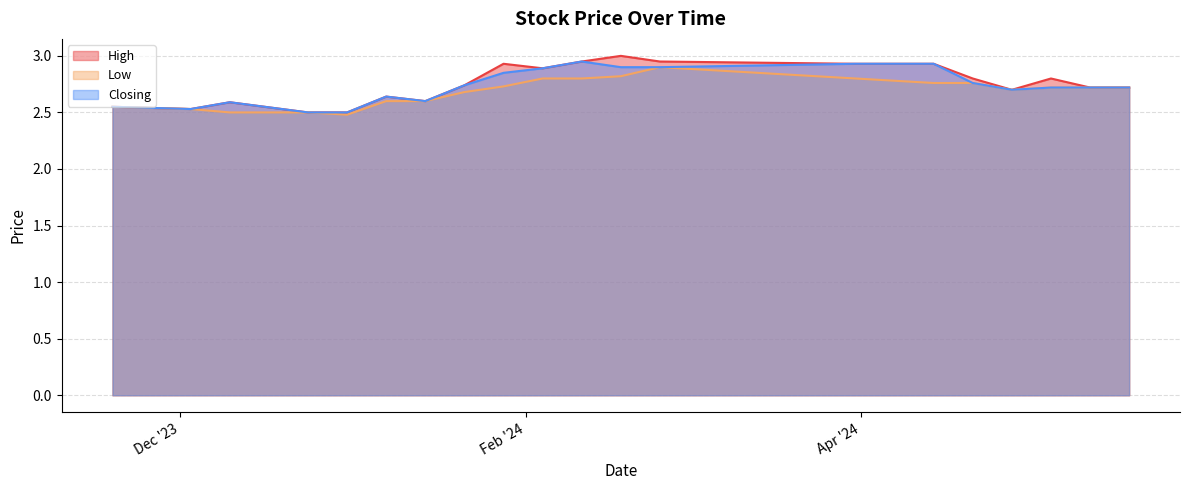

How many lines are shown in the chart?

3